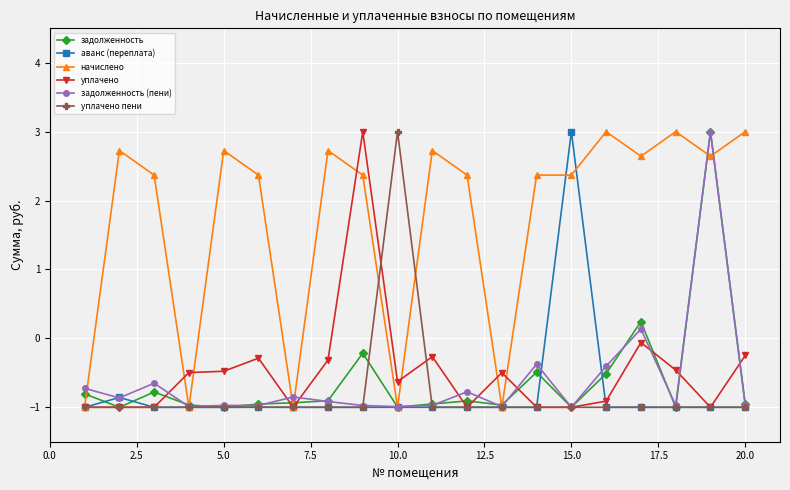

How many negative values does the начислено series have?

5